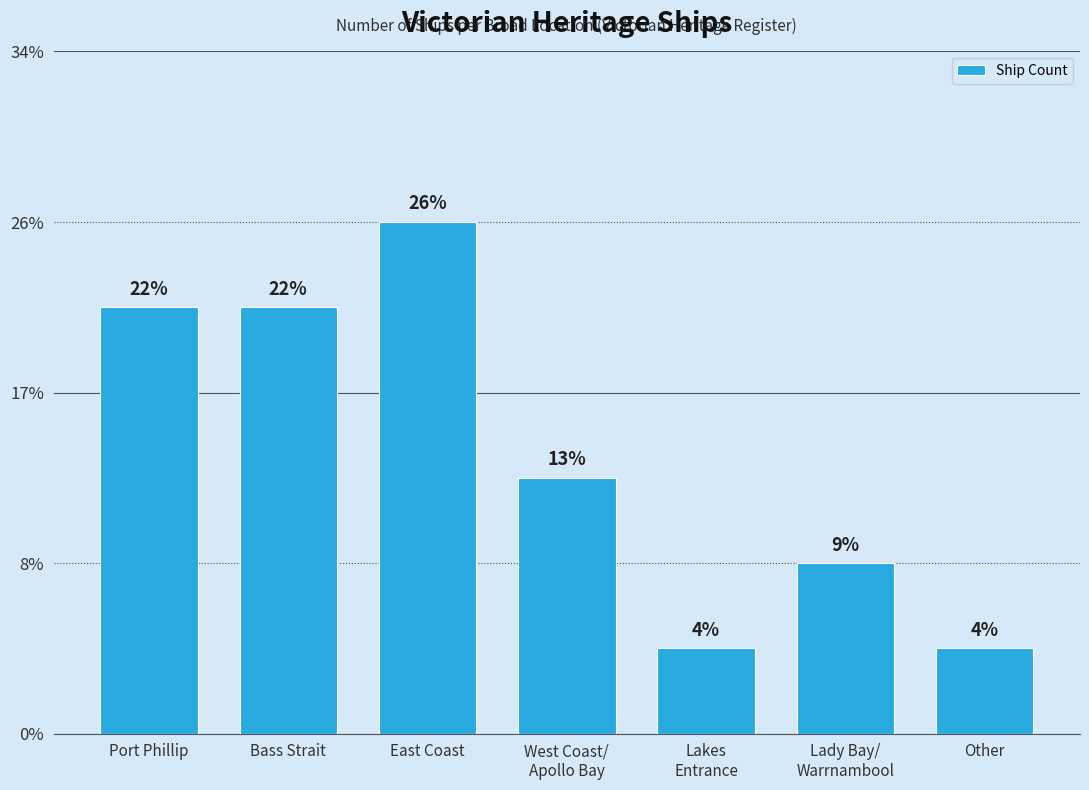

Does the chart contain stacked bars?

No